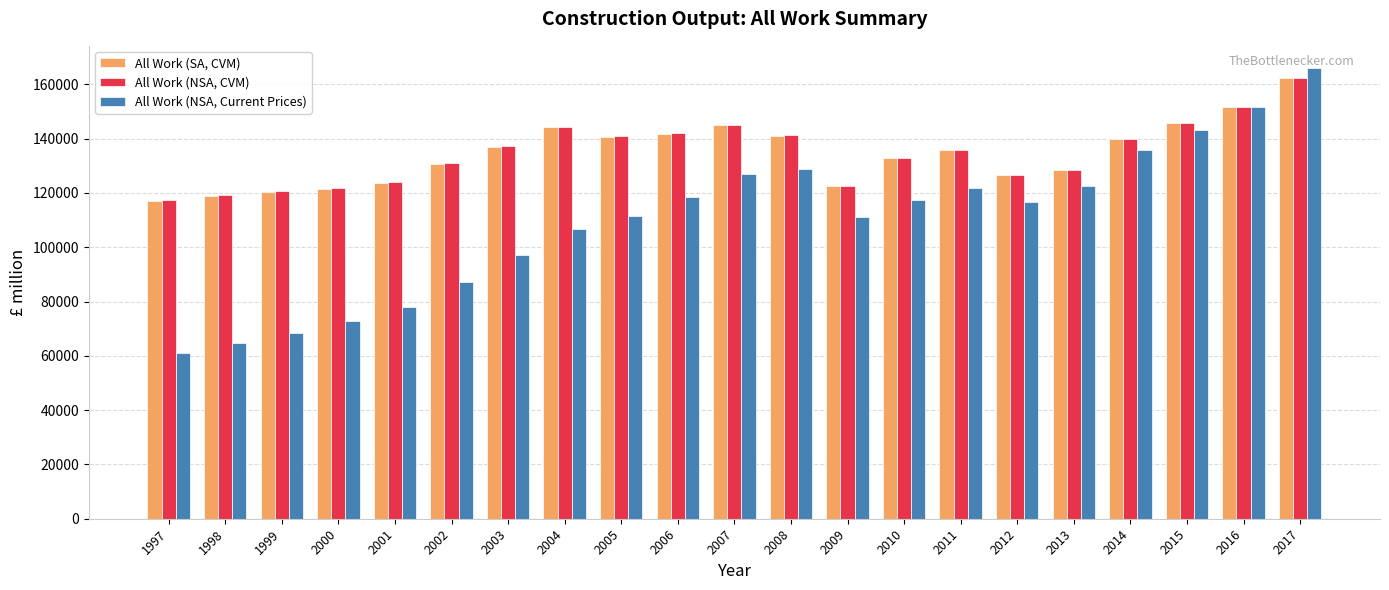

What is the minimum value for All Work (NSA, CVM)?

117469